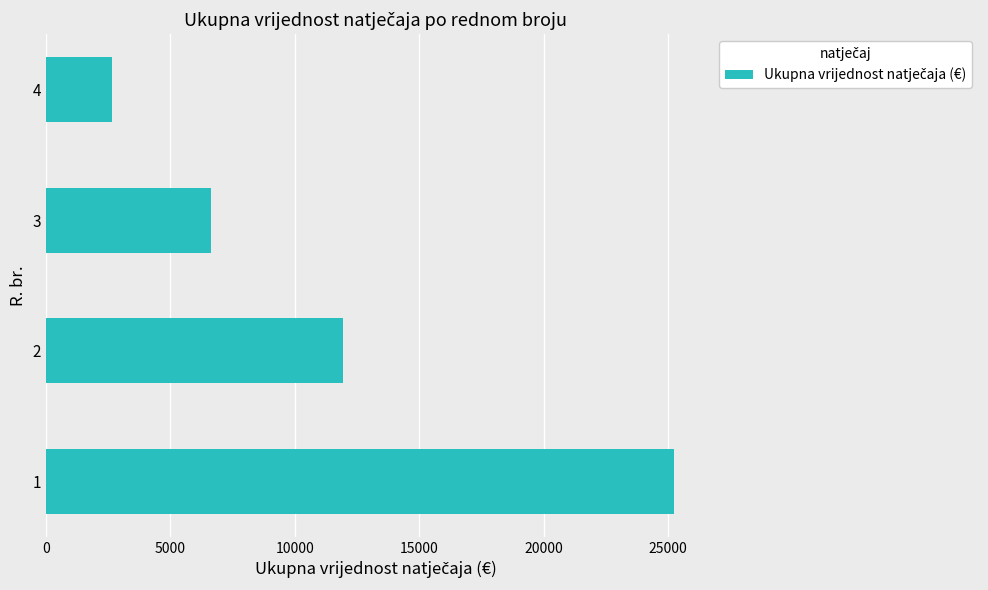

Approximately how many times larger is the value at 3 compared to 1?

0.3